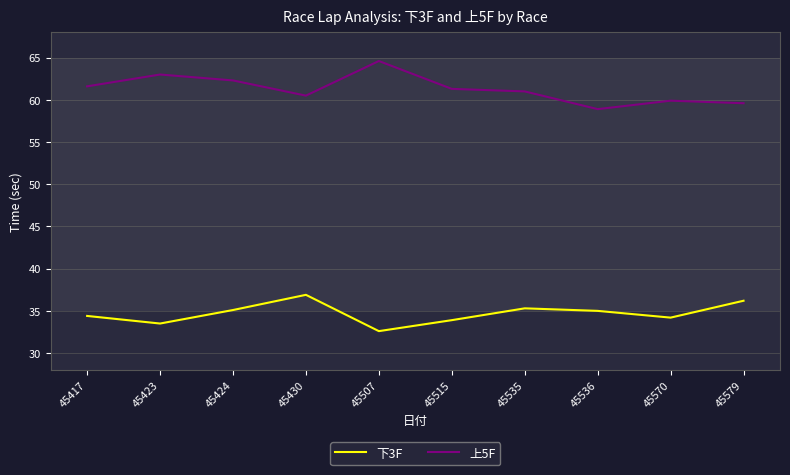

At which label does 下3F reach its peak?

45430